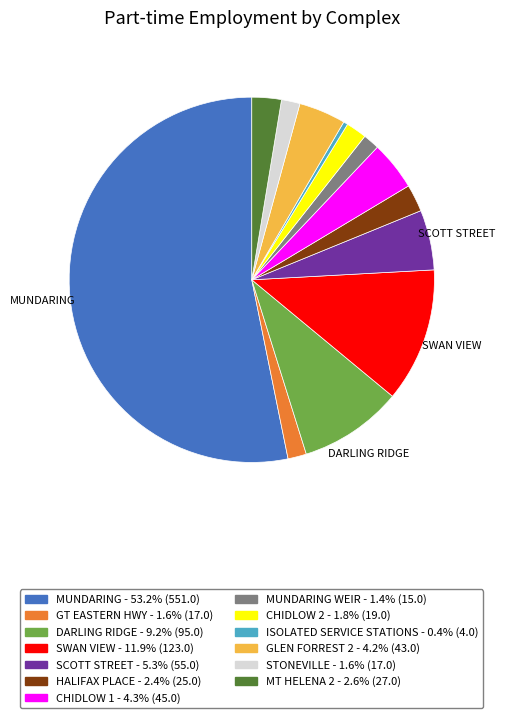

Does any single category account for the majority?

Yes